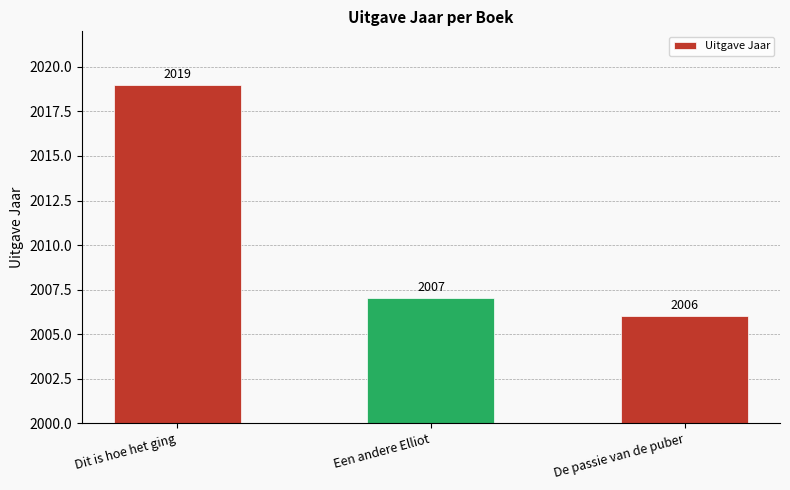

Which label corresponds to the largest value in the chart?

Dit is hoe het ging